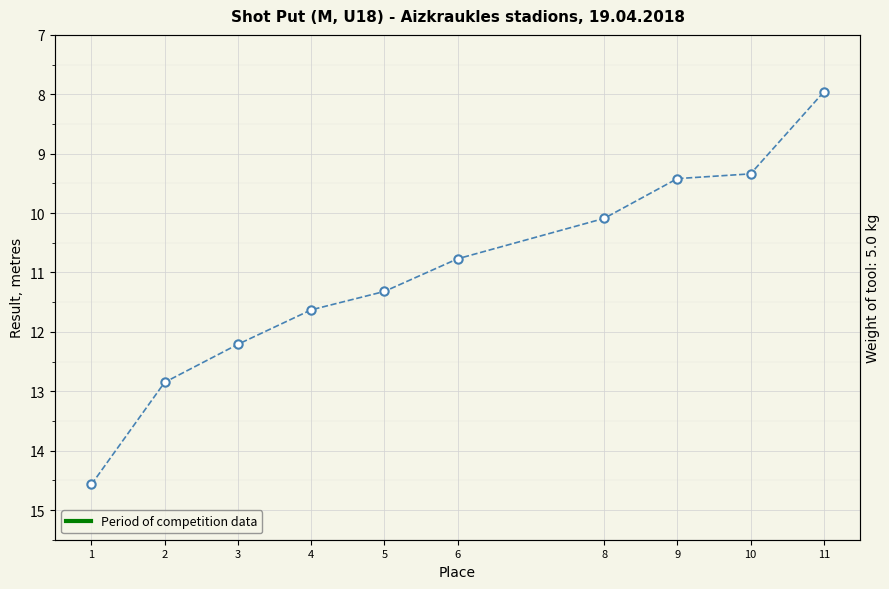

Which category has the lowest value across all series?

11